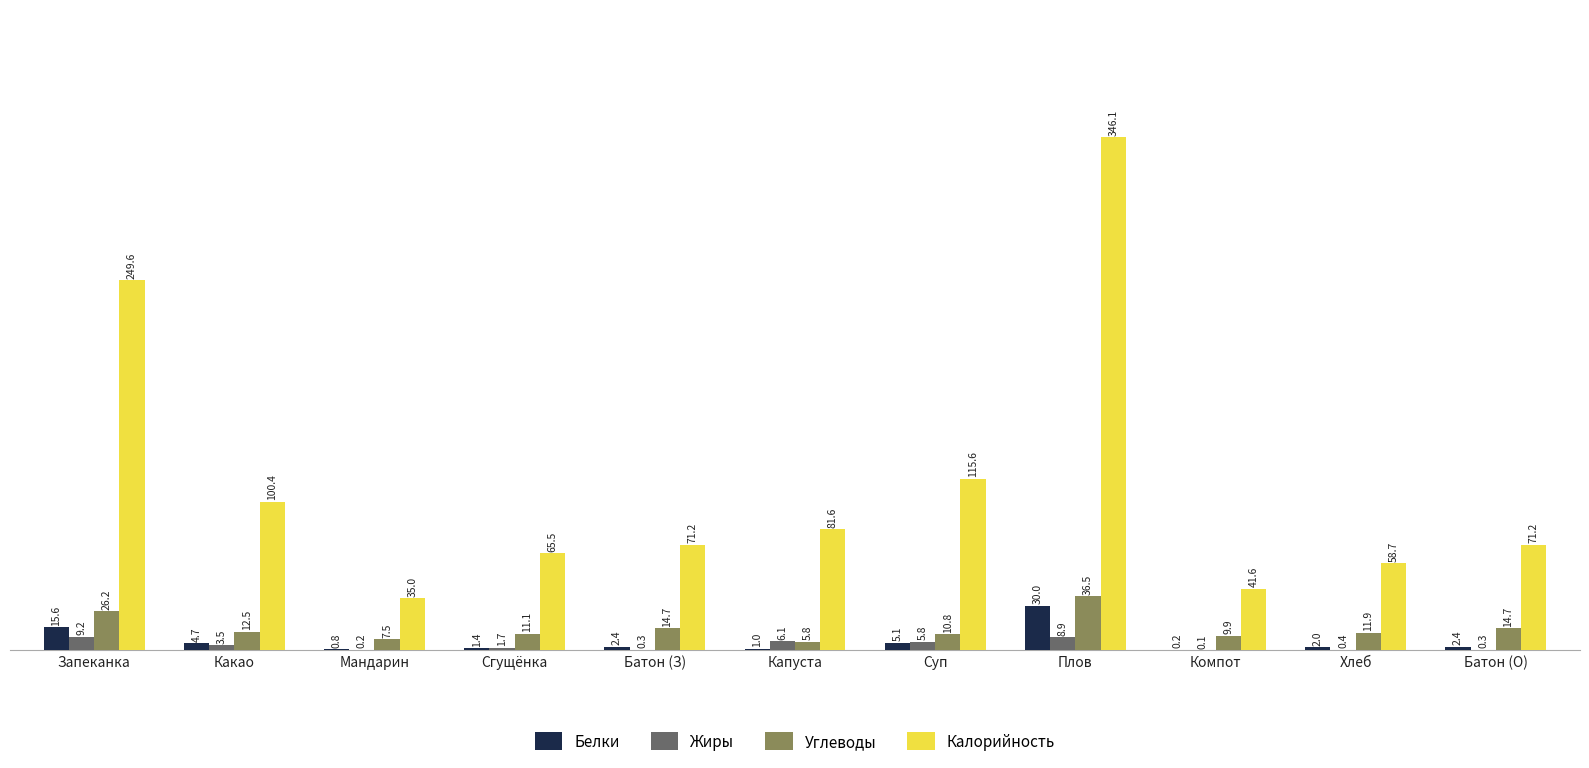

What is the total value across all series at Мандарин?

43.5